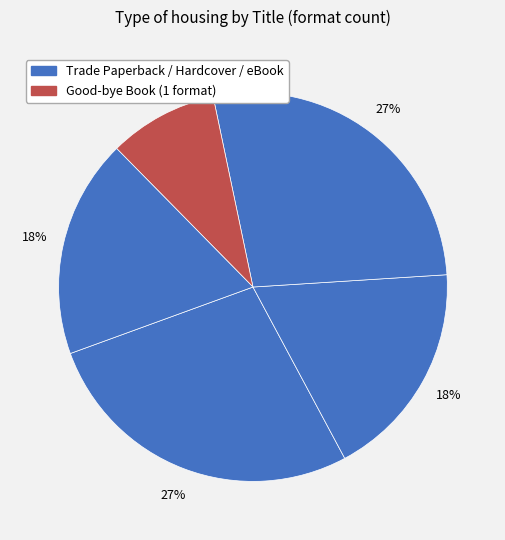

Does any single category account for the majority?

No